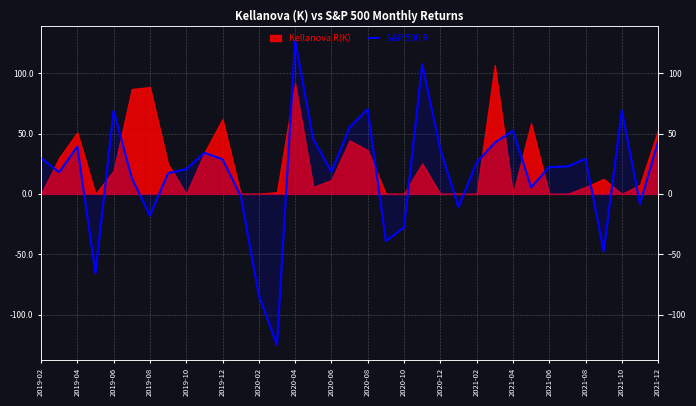

True or false: the data shows 11.7 at 2019-04.

False